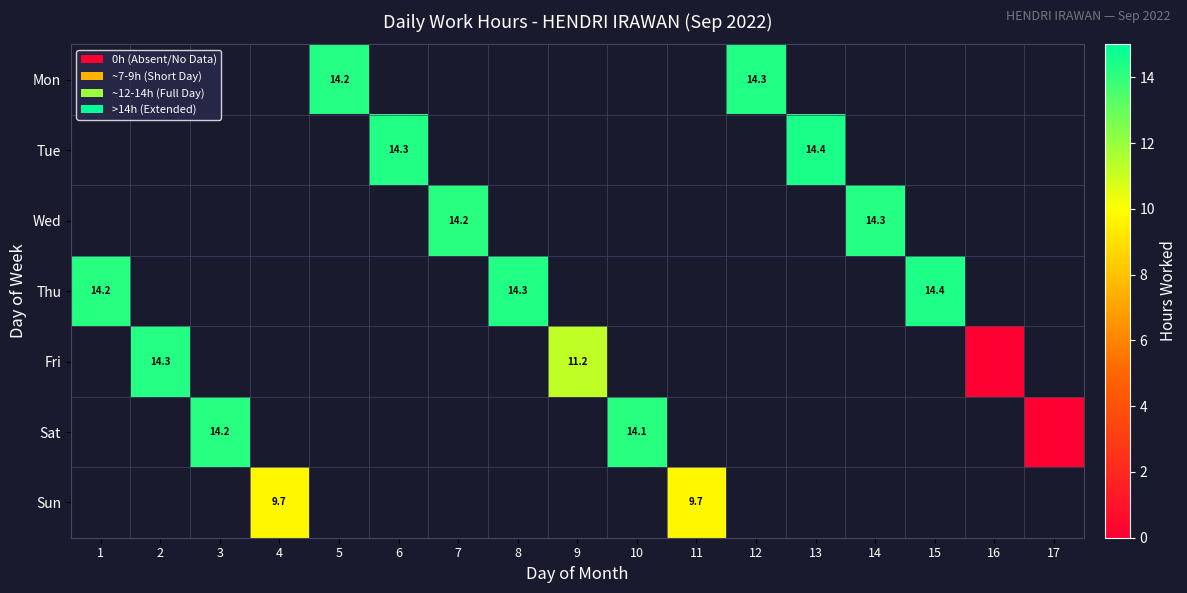

How many data points does each series have?

17